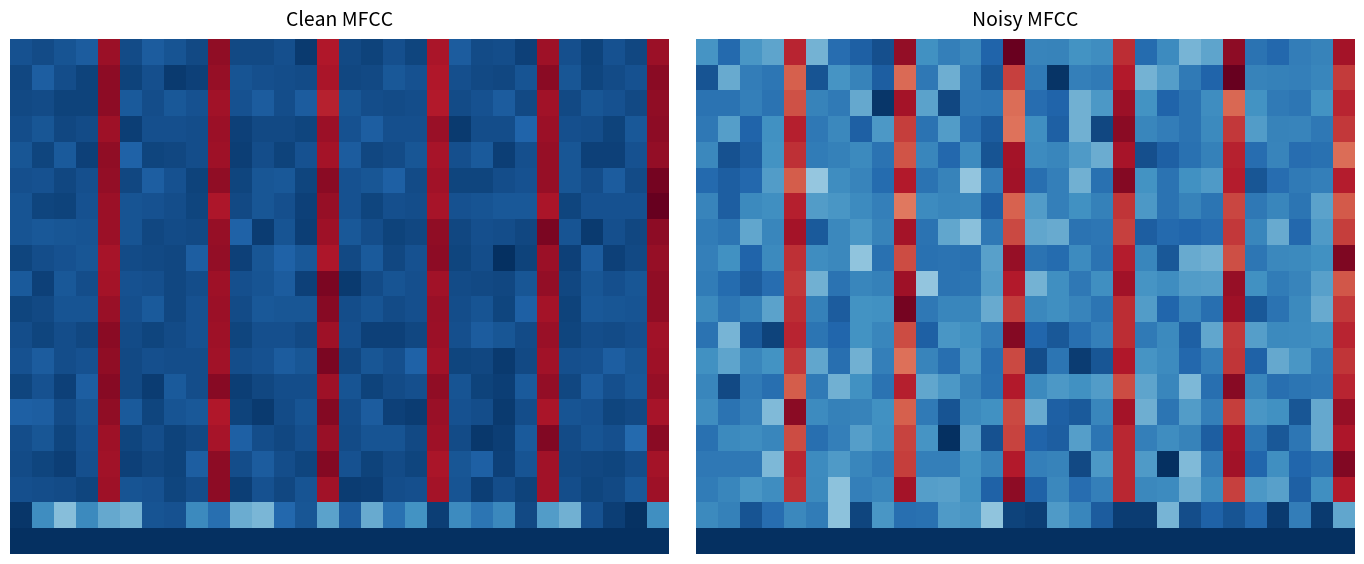

What is the greatest value displayed?

1.0